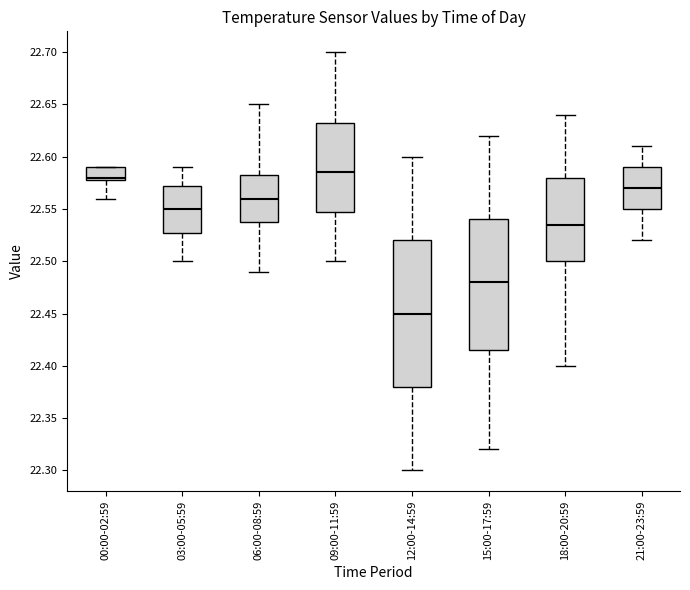

Which box has the highest median line?

09:00-11:59